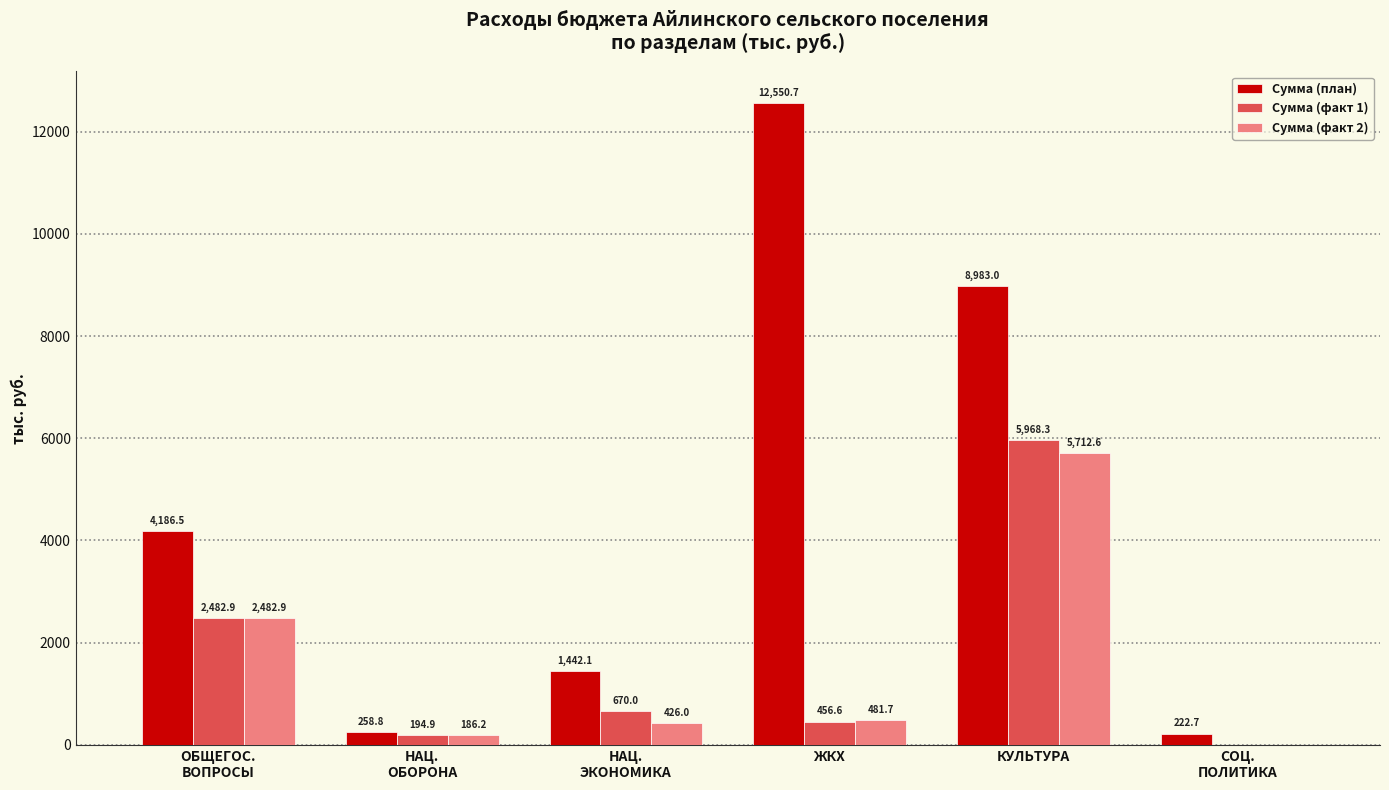

What are all the series names shown in the legend?

Сумма (план), Сумма (факт 1), Сумма (факт 2)